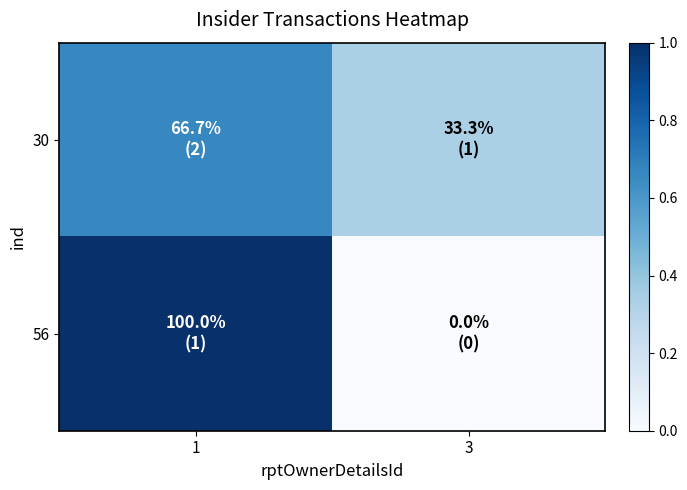

Which series has the largest range (max minus min)?

56